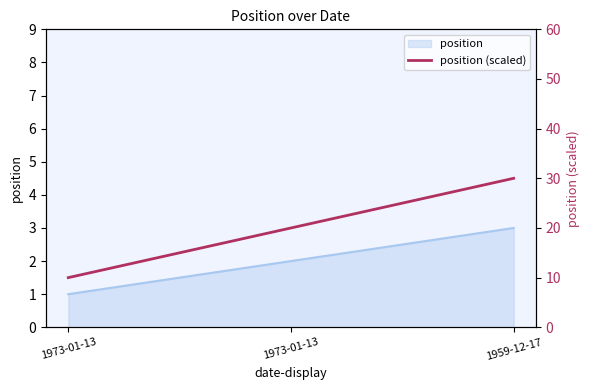

Does the chart have visible grid lines?

No